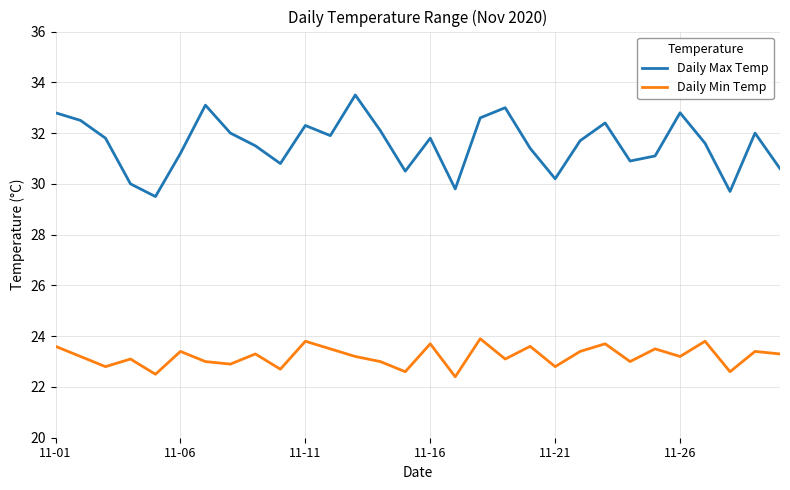

List the series in order of their peak value, lowest first.

Daily Min Temp, Daily Max Temp